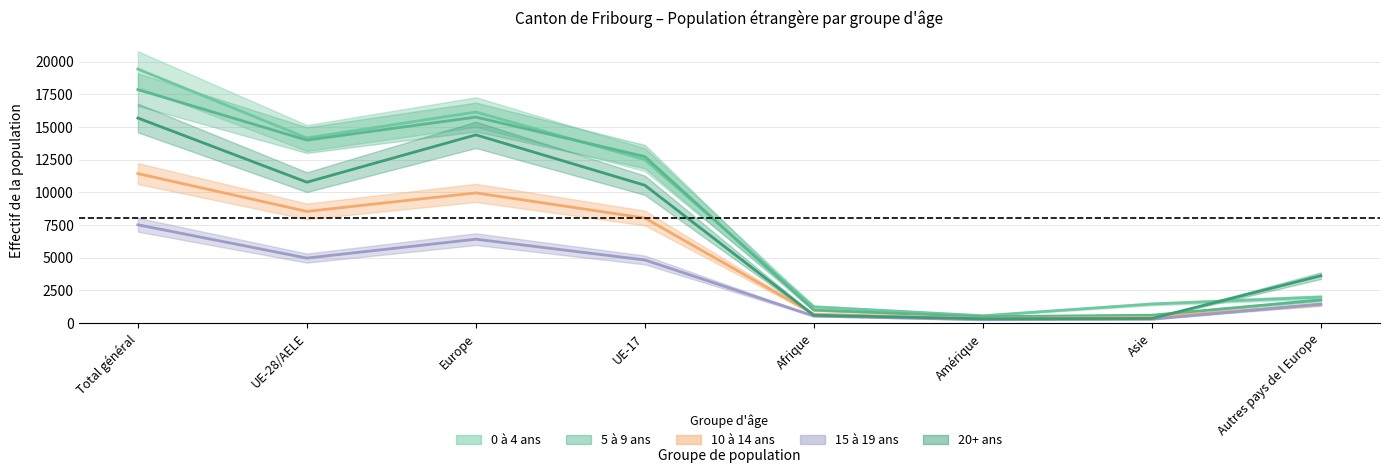

At which label is 5 à 9 ans closest to 9178?

UE-17